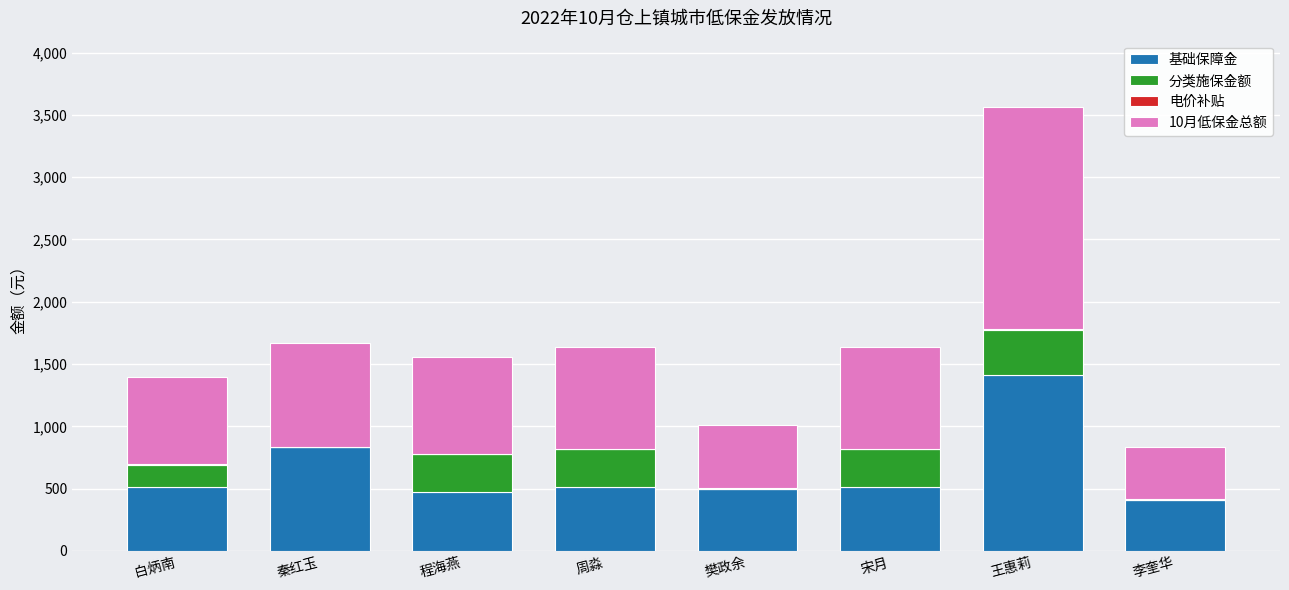

At which label is 基础保障金 closest to 910?

秦红玉